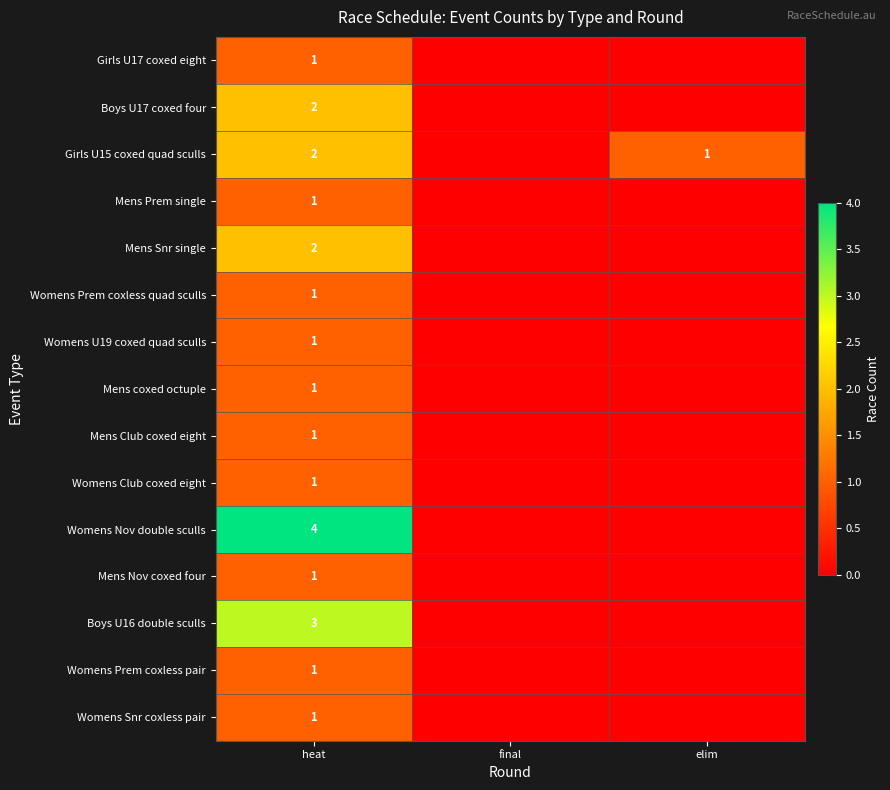

What is the difference between the highest and lowest values at heat?

3